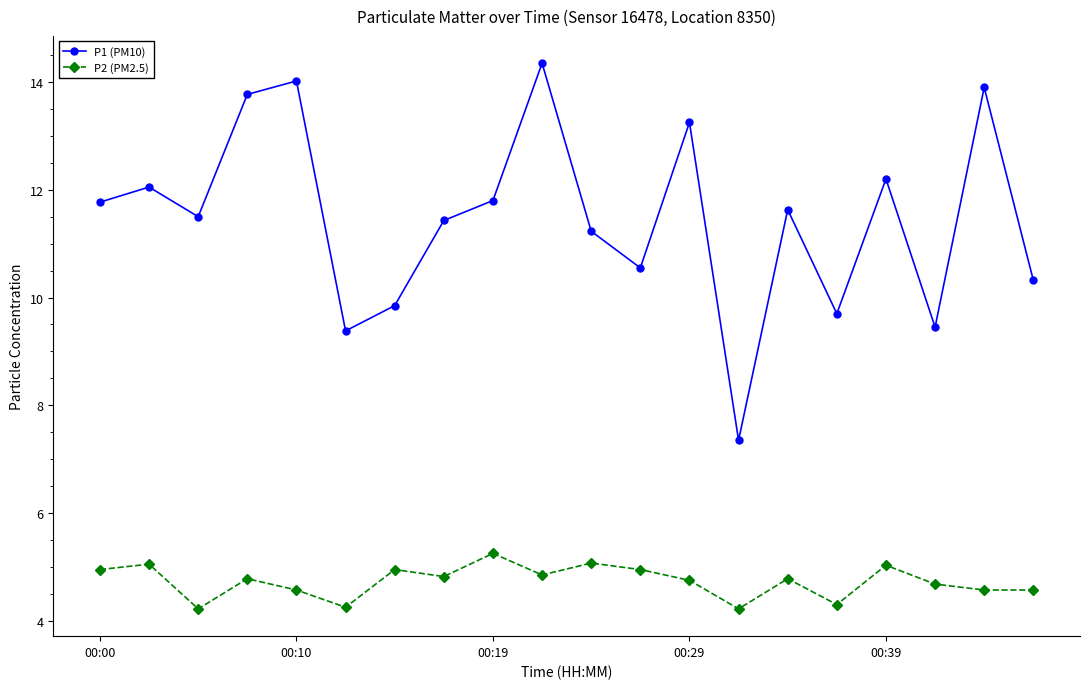

Count the number of categories in the chart.

20